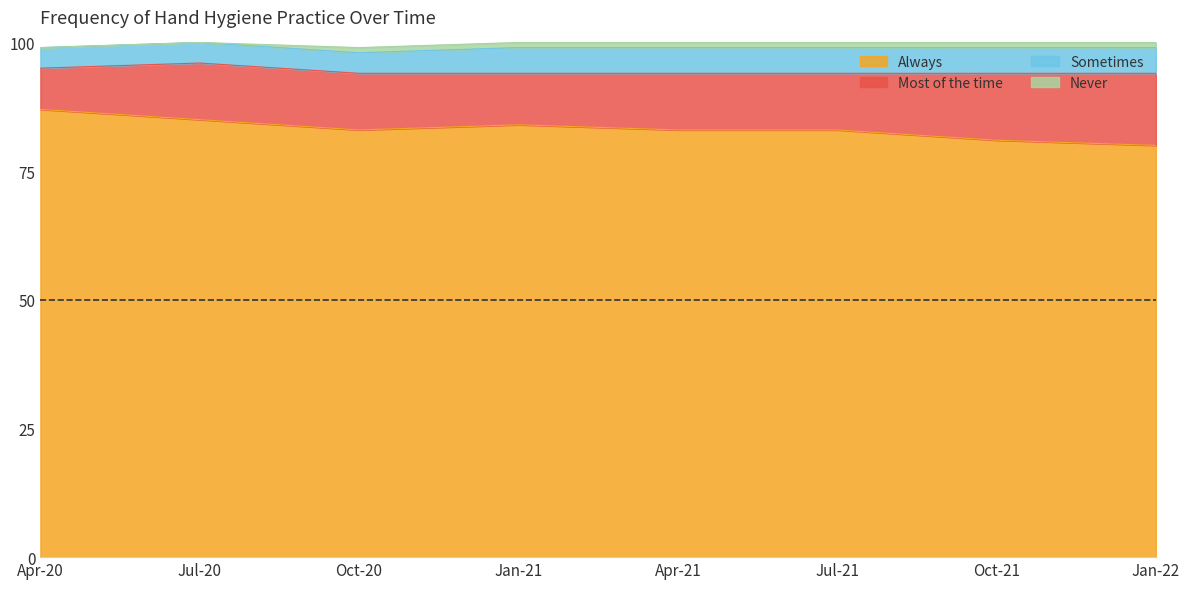

What is the spread (max minus min) of values at Oct-21?

80